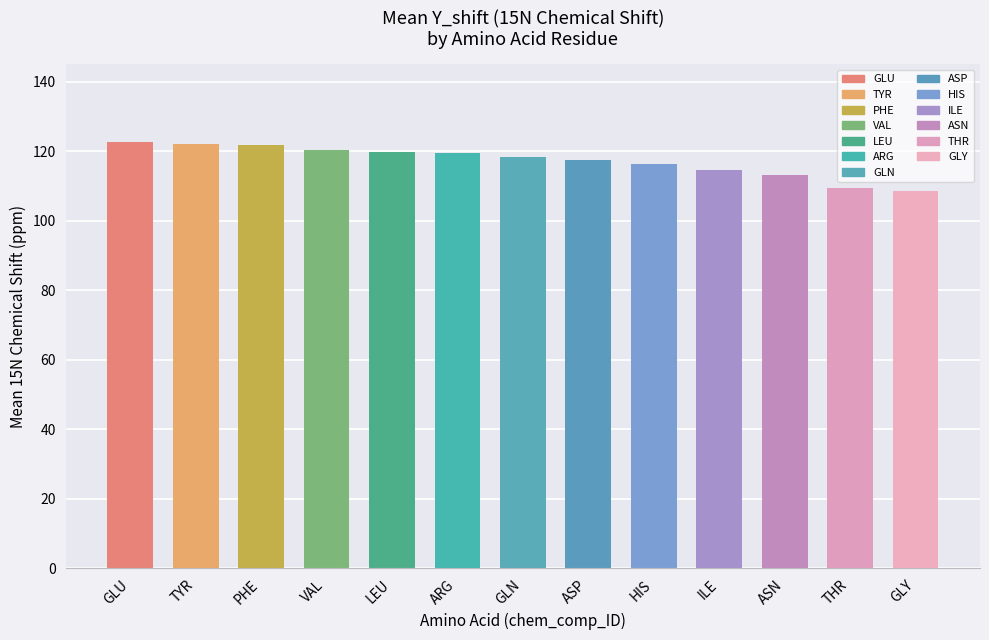

What is the smallest value displayed?

108.6